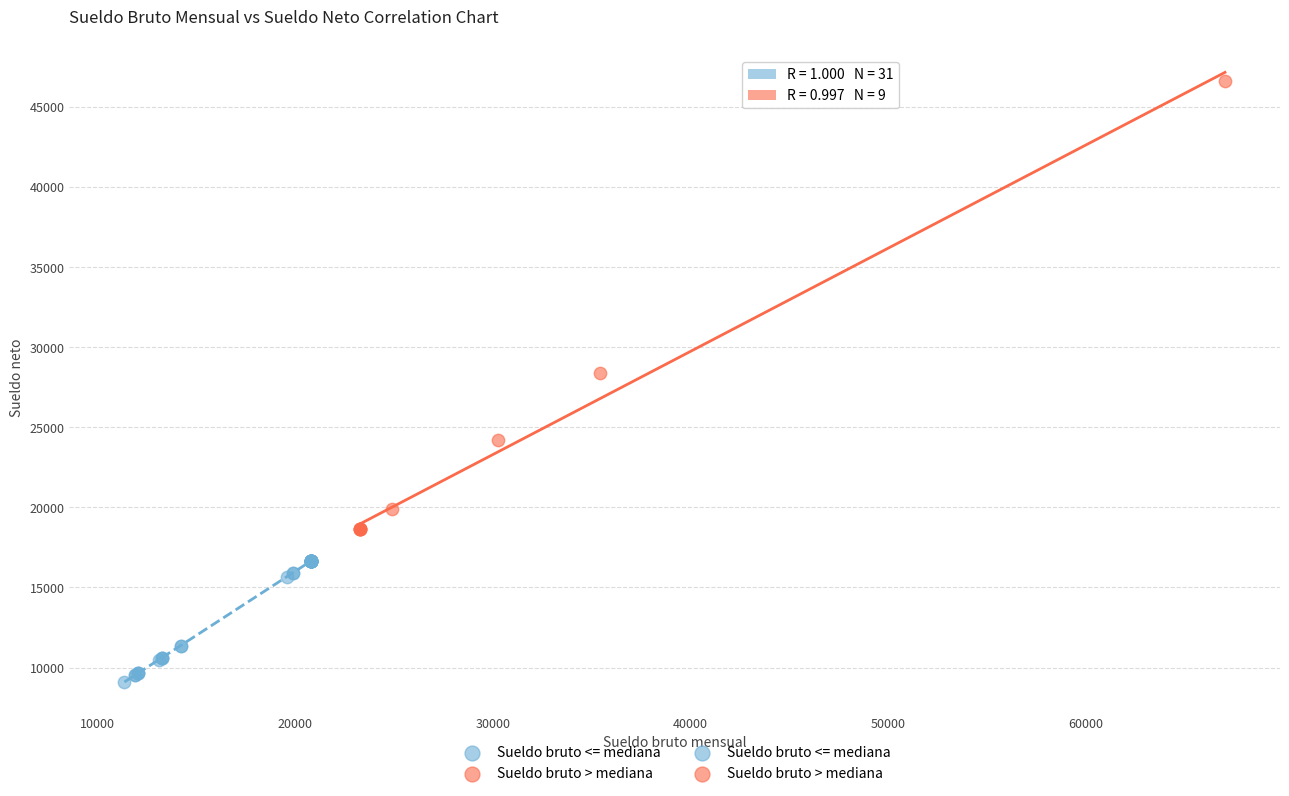

Which series has the widest spread of Y values?

Sueldo bruto > mediana